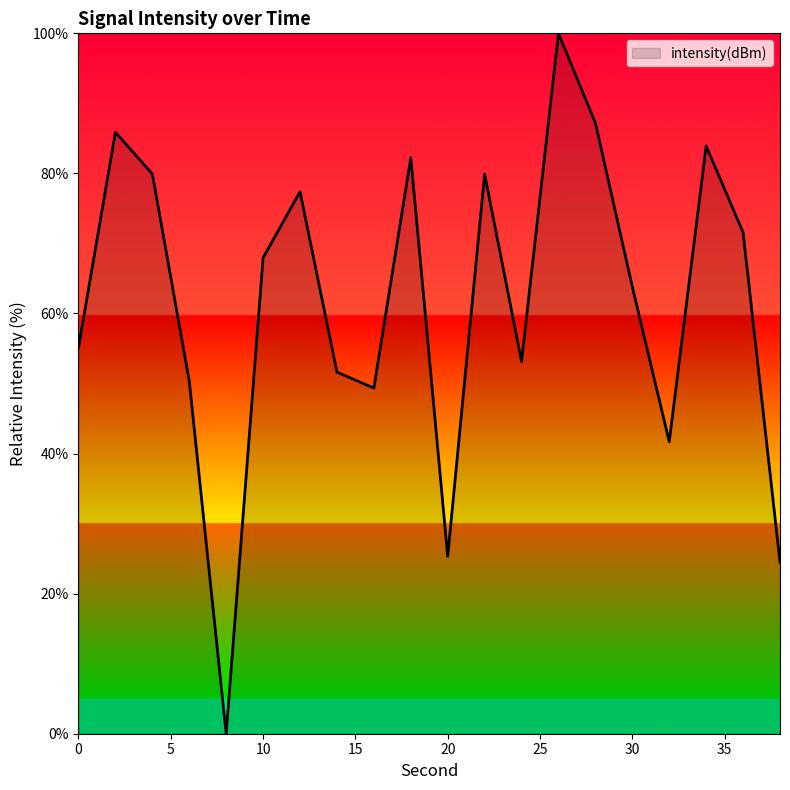

How many distinct data groups are displayed?

1